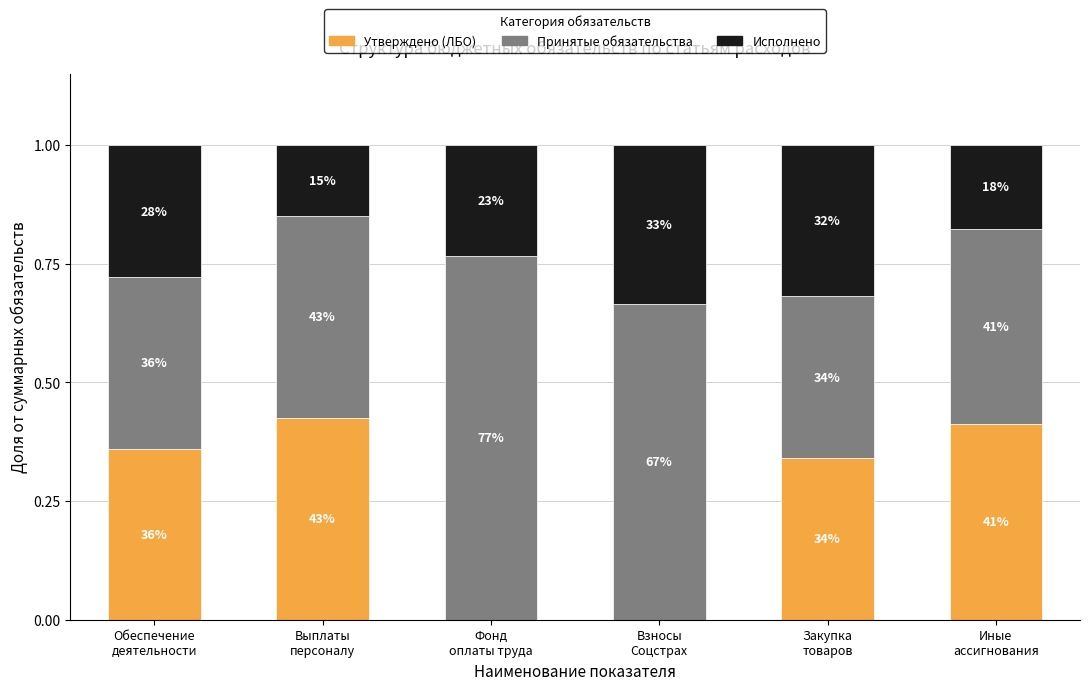

What is the average value of the Исполнено series?

0.2